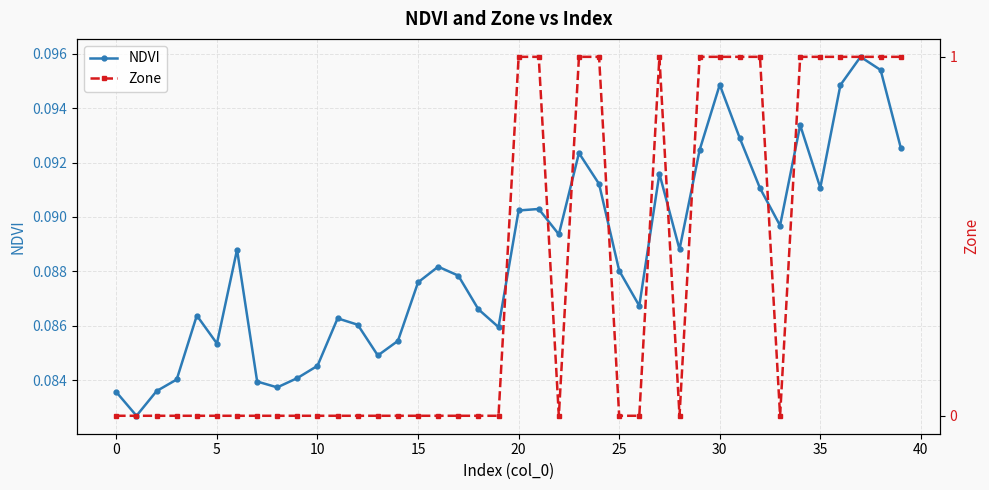

How many lines are shown in the chart?

2